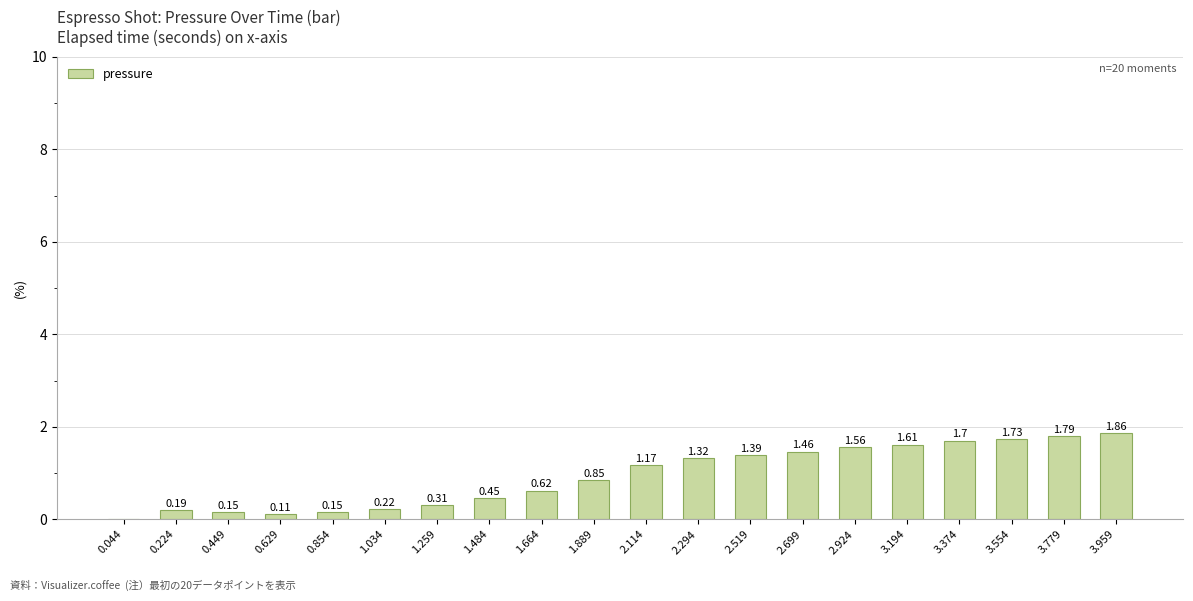

The chart shows a value of 2.5 at 2.699. True or false?

False